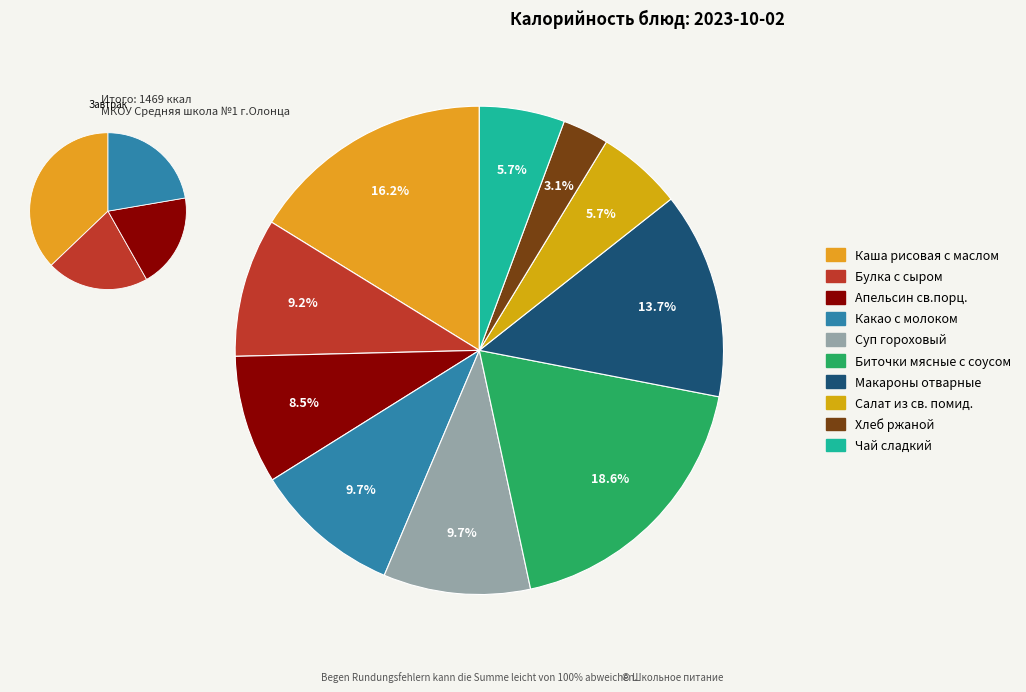

What percentage is NOT represented by Суп гороховый?

90.3%